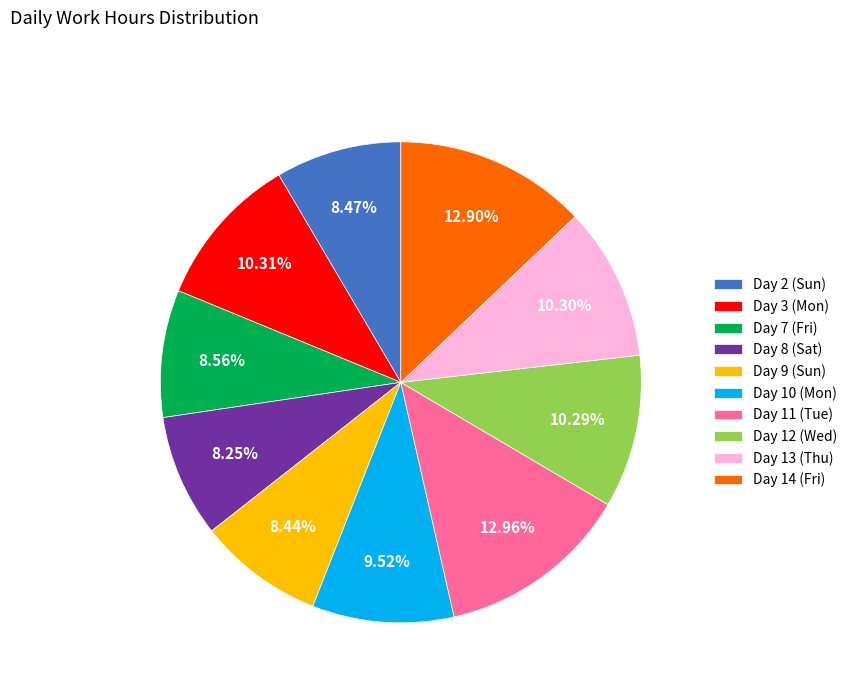

Is it true that Day 2 (Sun) is 1% of the pie?

False